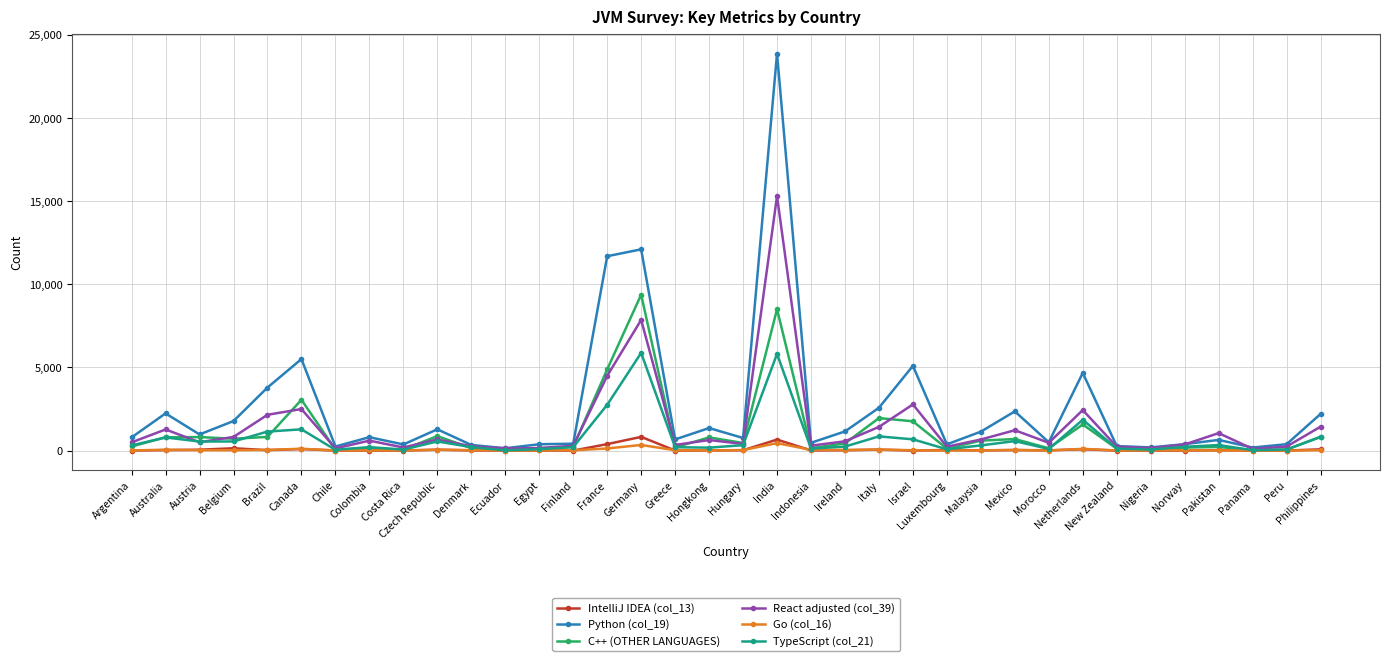

Which category has the highest value in the Python (col_19) series?

India